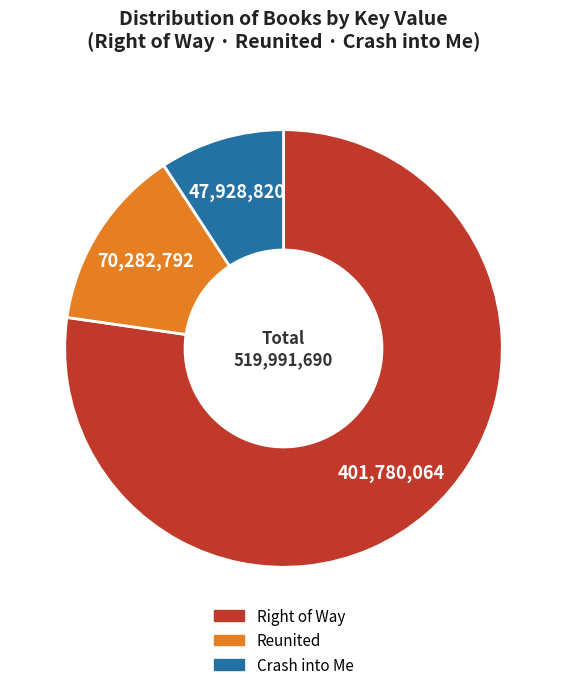

True or false: Crash into Me accounts for 9% of the total.

True